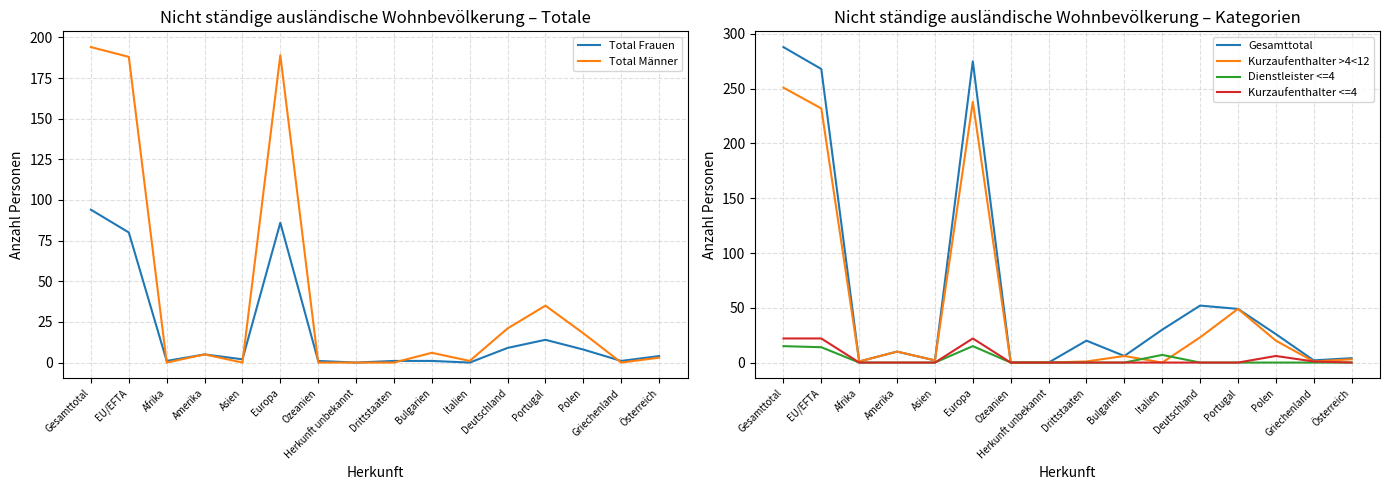

At Italien, list the series in order from largest to smallest.

Gesamttotal, Dienstleister <=4, Total Männer, Total Frauen, Kurzaufenthalter >4<12, Kurzaufenthalter <=4